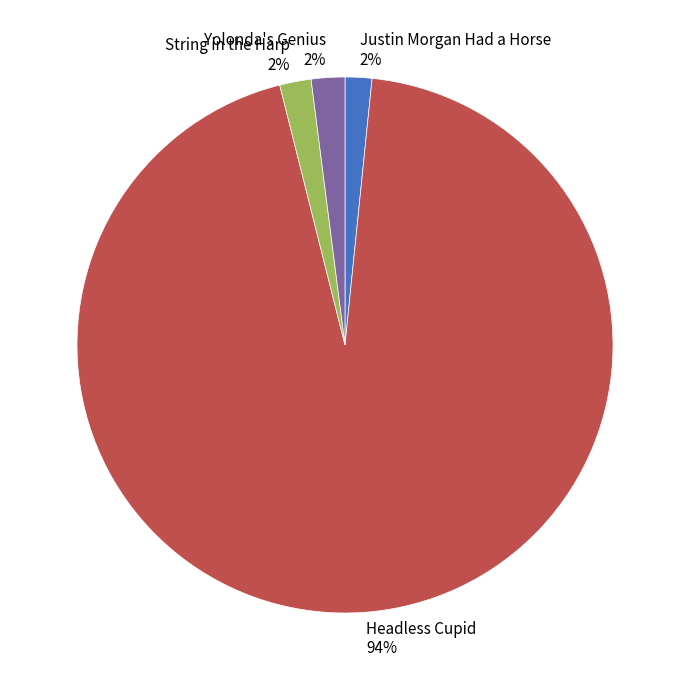

The String in the Harp slice represents 10% of the pie. True or false?

False